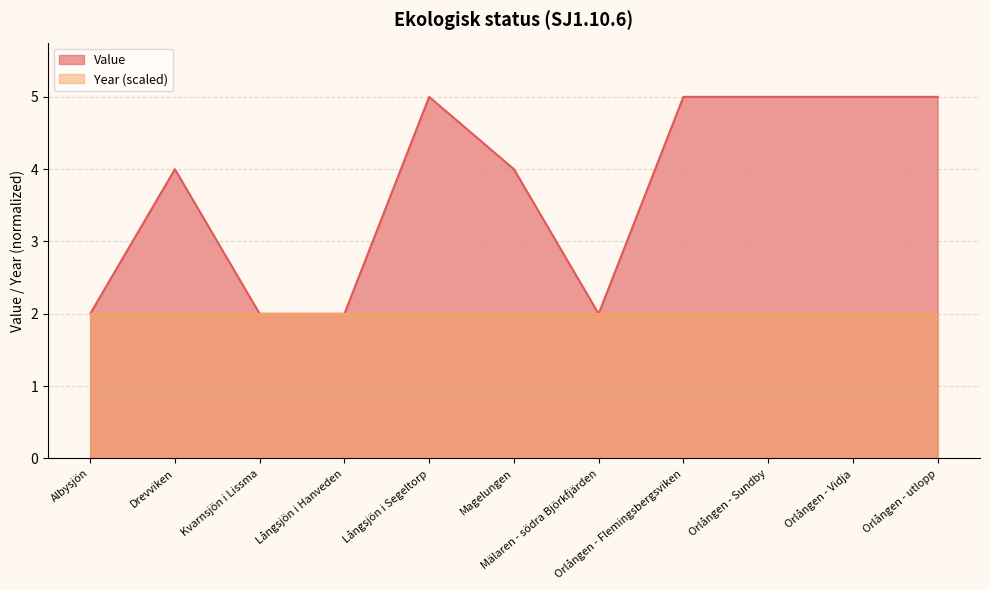

Reading left to right, transcribe all the data shown in this chart.

2	4	2	2	5	4	2	5	5	5	5